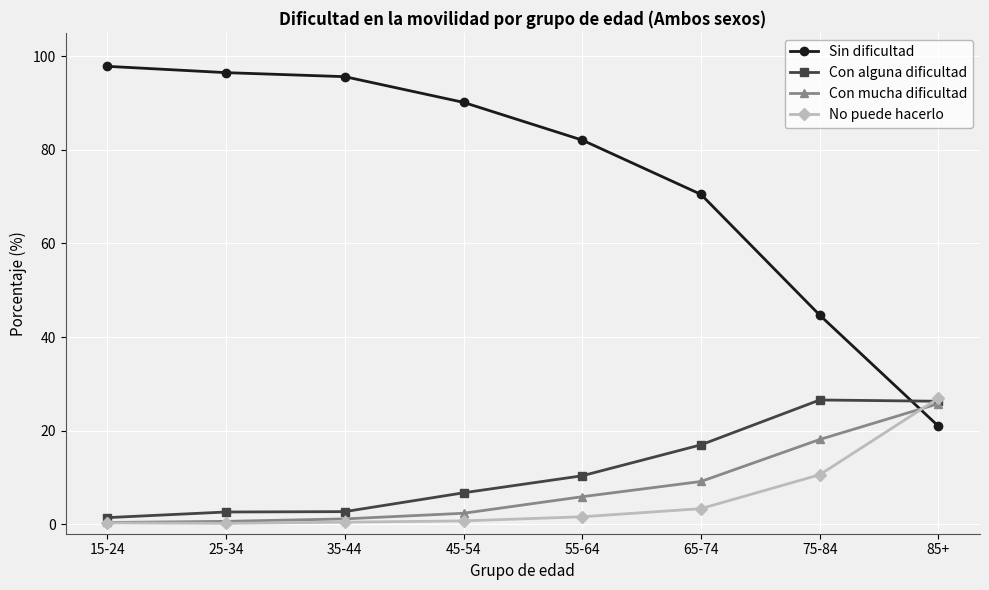

Is it true that Sin dificultad equals 157.8 at 45-54?

False